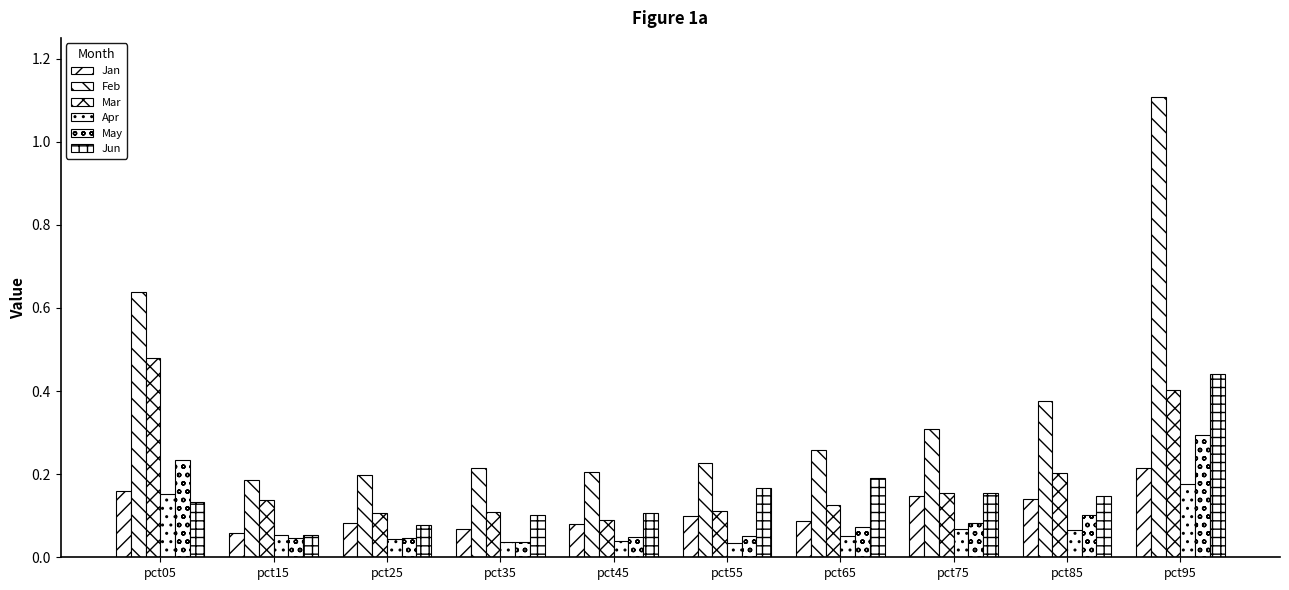

Which series has the largest range (max minus min)?

Feb